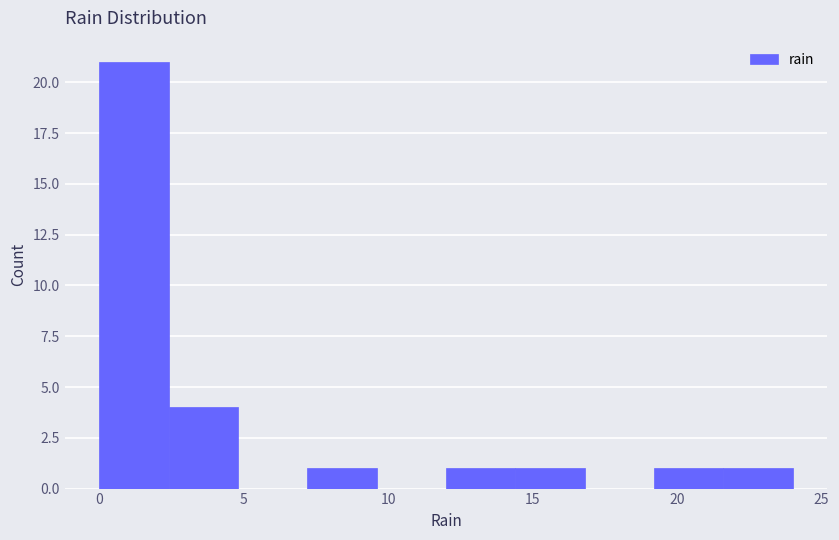

Over which range of the x-axis is the bar tallest?

0.0 to 2.4